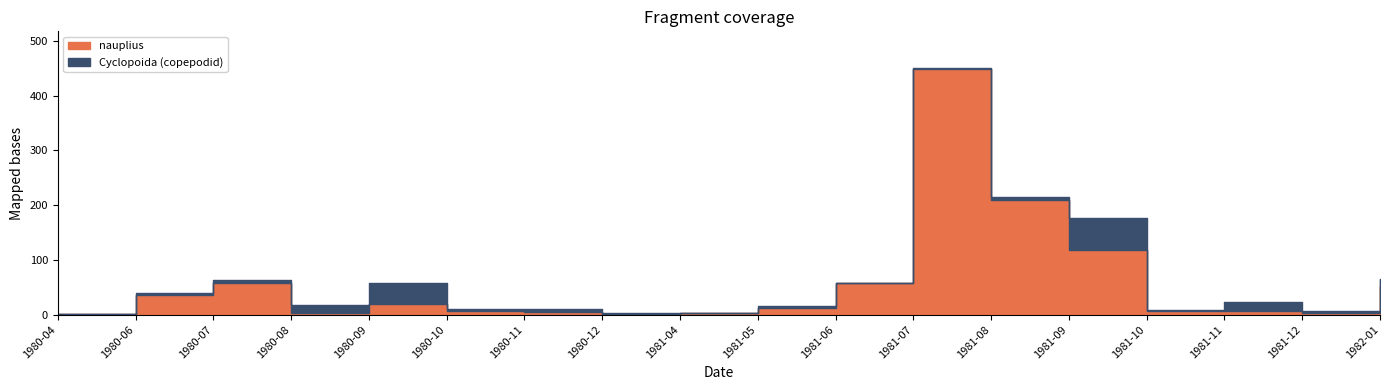

Rank the series at 1980-06 from highest to lowest value.

nauplius, Cyclopoida (copepodid)